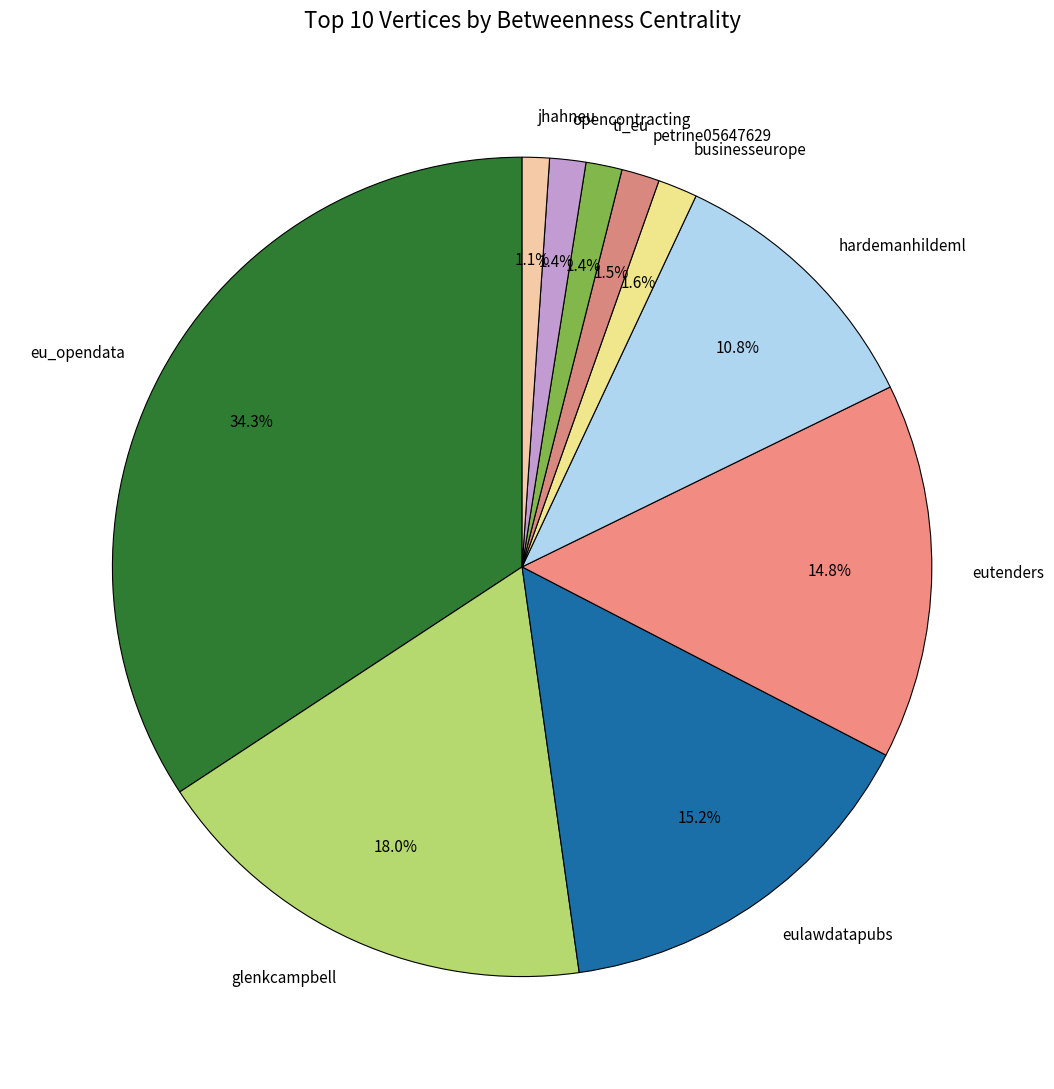

Between jhahneu and eutenders, which is larger?

eutenders